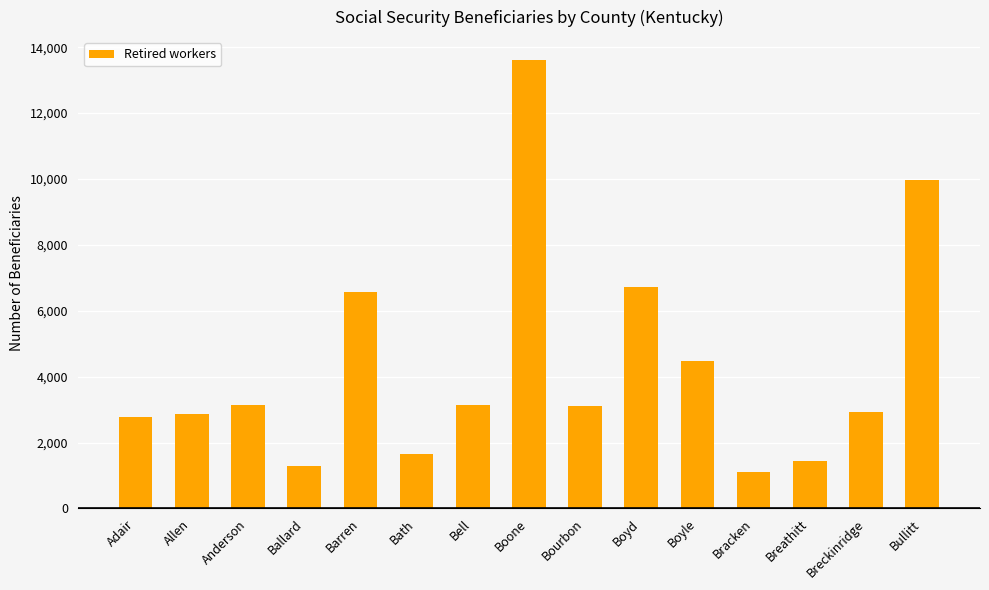

What is the smallest value displayed?

1110